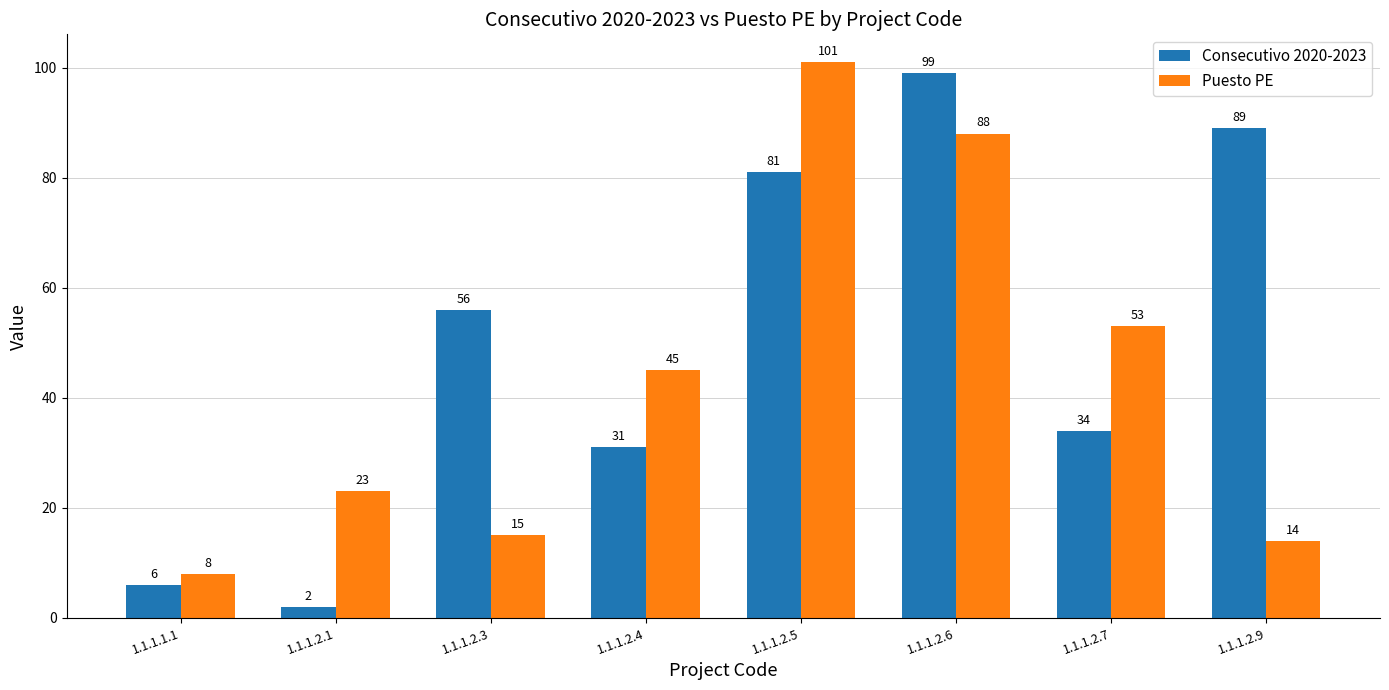

True or false: Puesto PE has a value of 53 at 1.1.1.2.7.

True